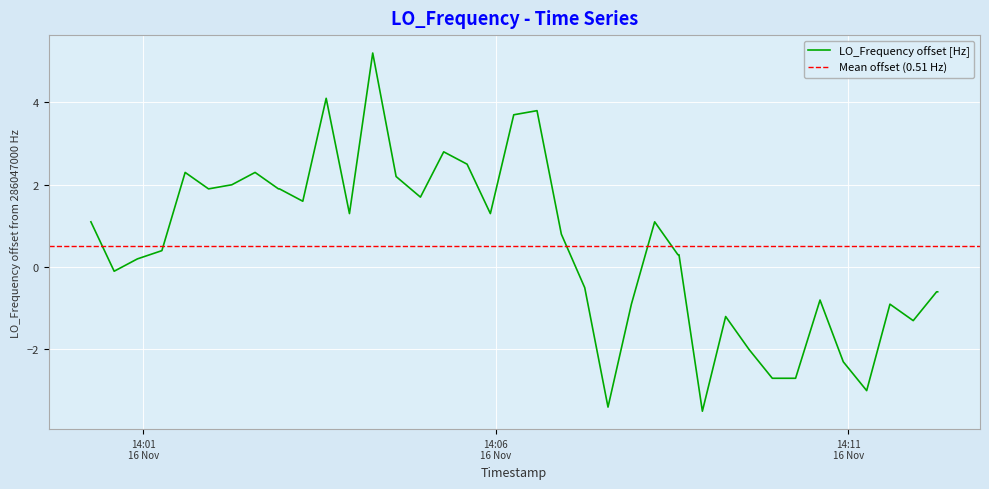

How many points are lower than both their immediate neighbors (excluding endpoints)?

10